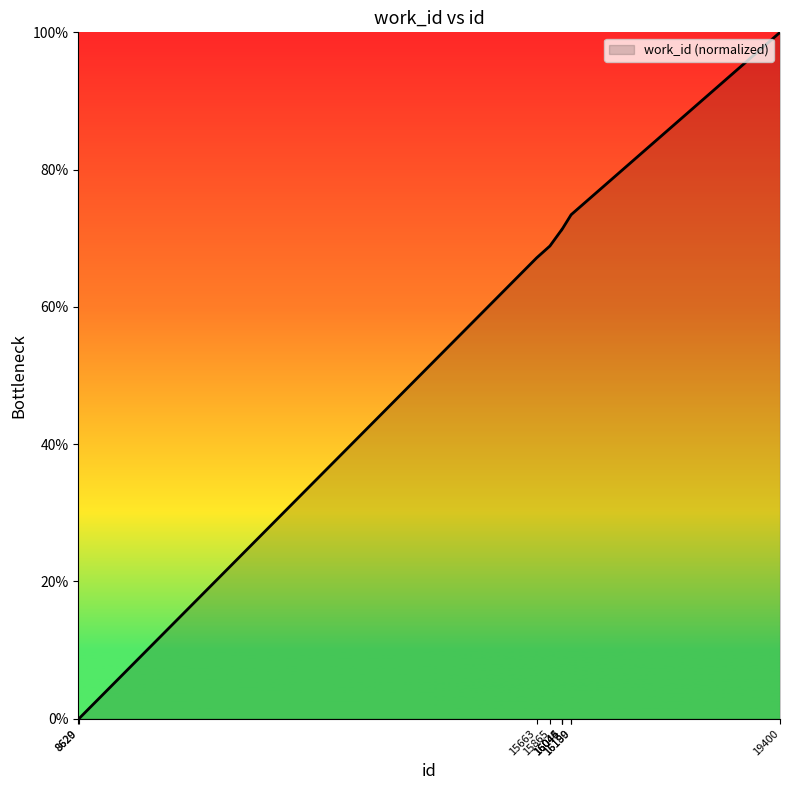

The chart shows a value of 113.7 at 16044. True or false?

False